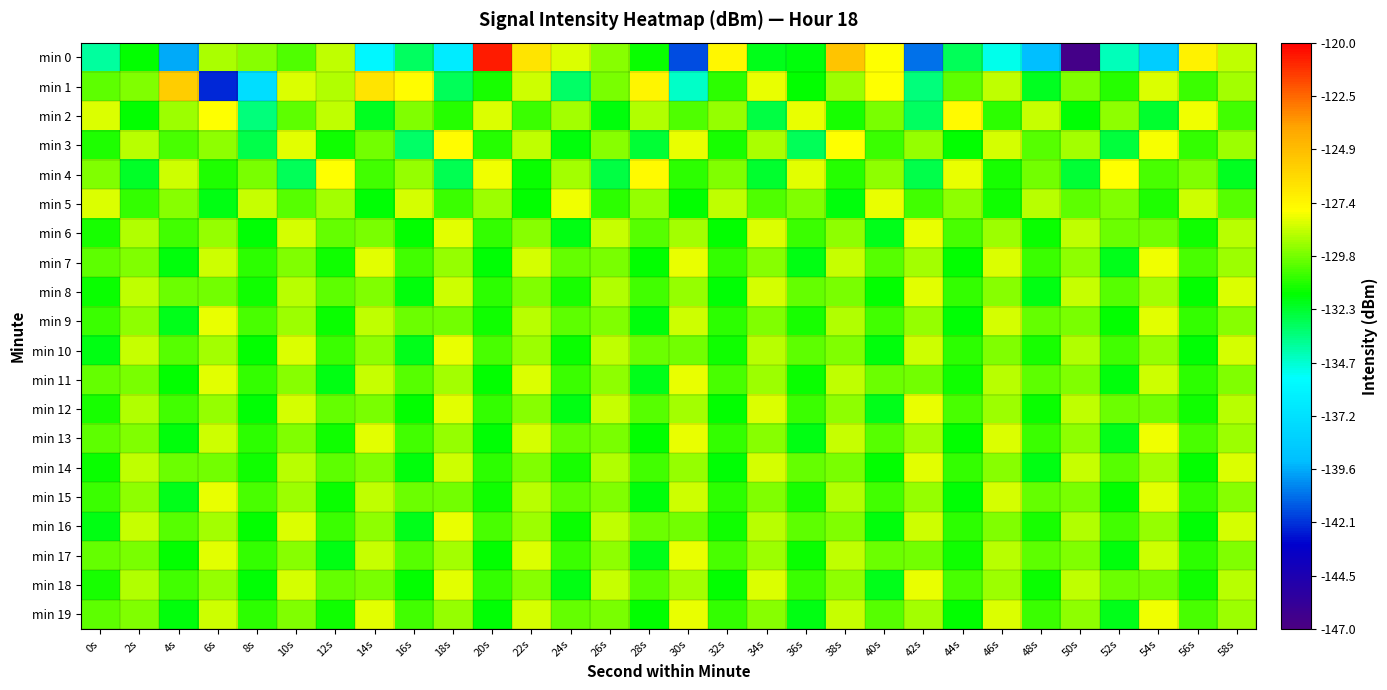

What is the total value across all series at 50s?

-2607.9